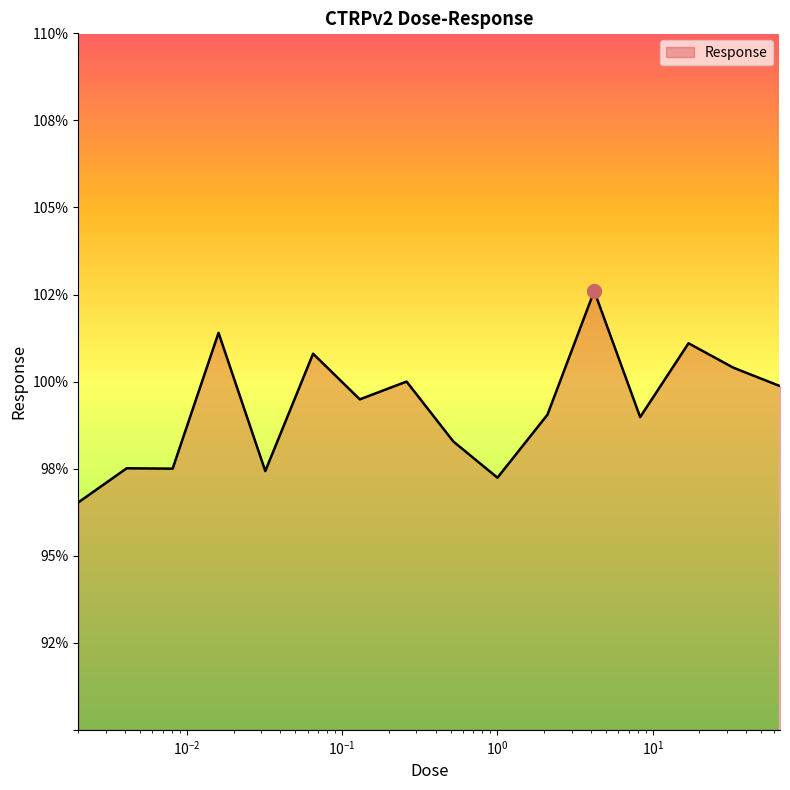

True or false: the data has more than 0 interior local peaks.

True